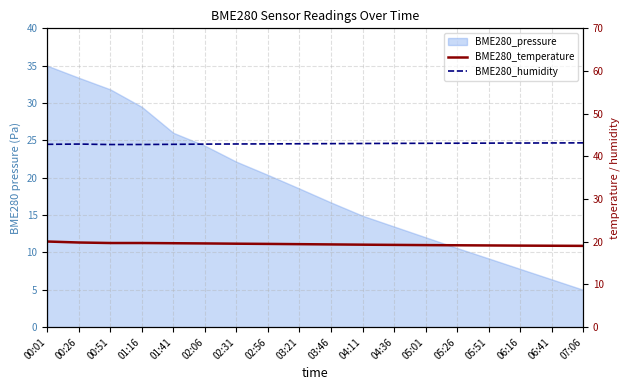

What is the label of the 16th point from the right?

00:51